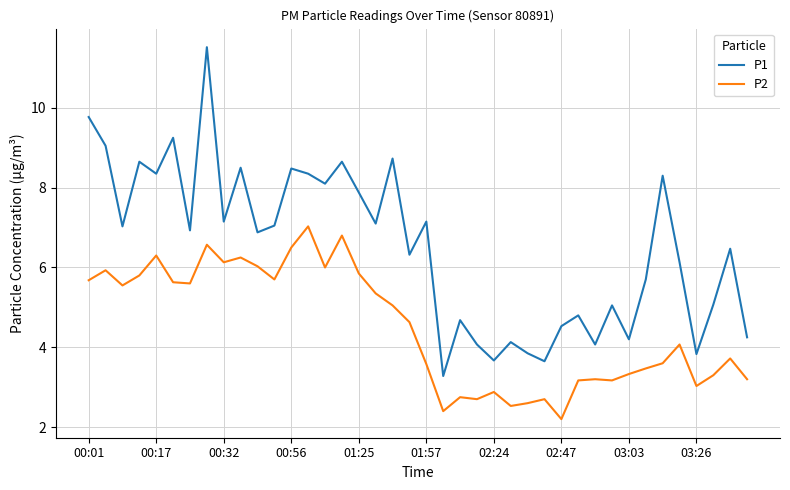

What is the difference between the maximum and minimum values in the P2 series?

4.8